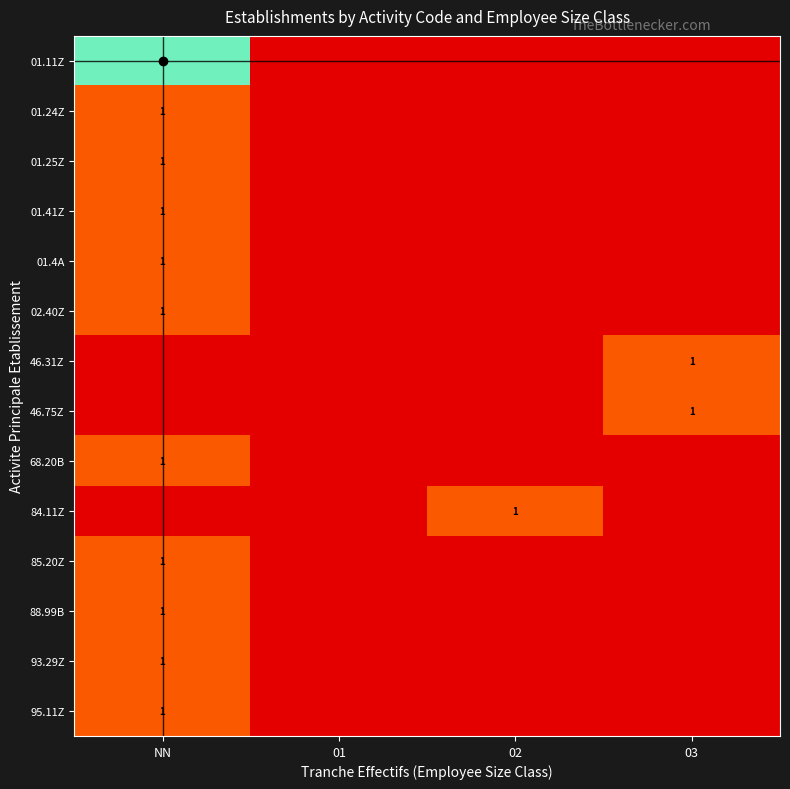

At NN, list the series in order from largest to smallest.

01.11Z, 01.24Z, 01.25Z, 01.41Z, 01.4A, 02.40Z, 68.20B, 85.20Z, 88.99B, 93.29Z, 95.11Z, 46.31Z, 46.75Z, 84.11Z